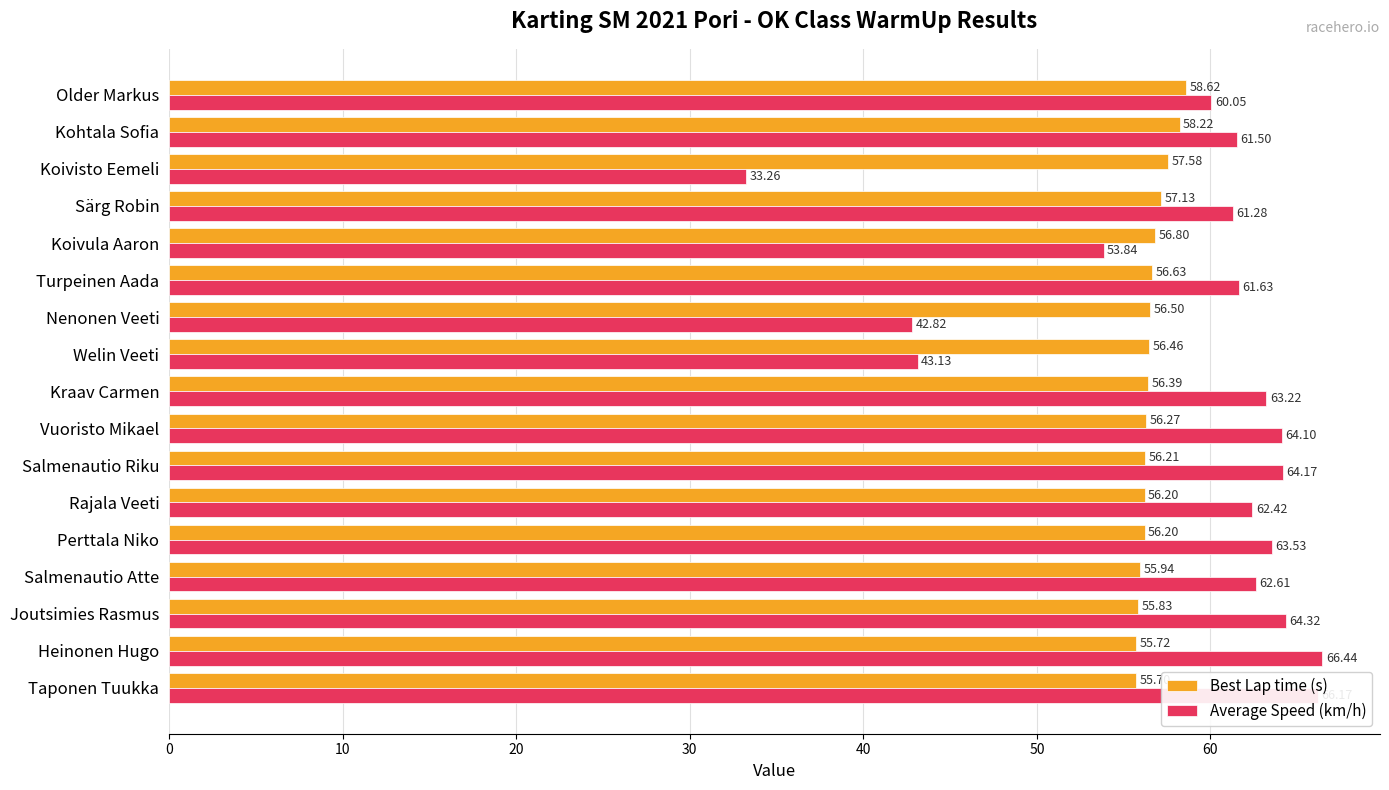

At which category does the chart reach its minimum across all series?

Koivisto Eemeli